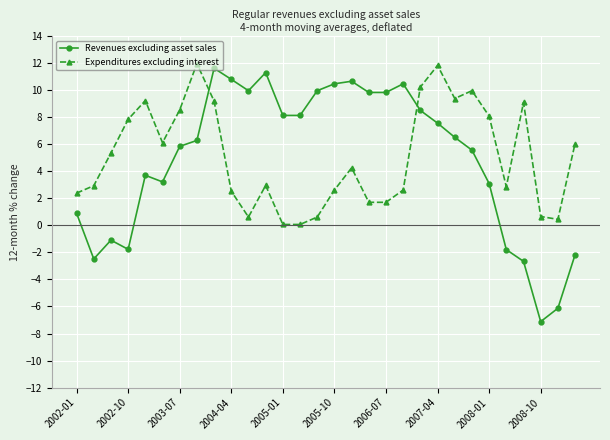

How many lines are shown in the chart?

2